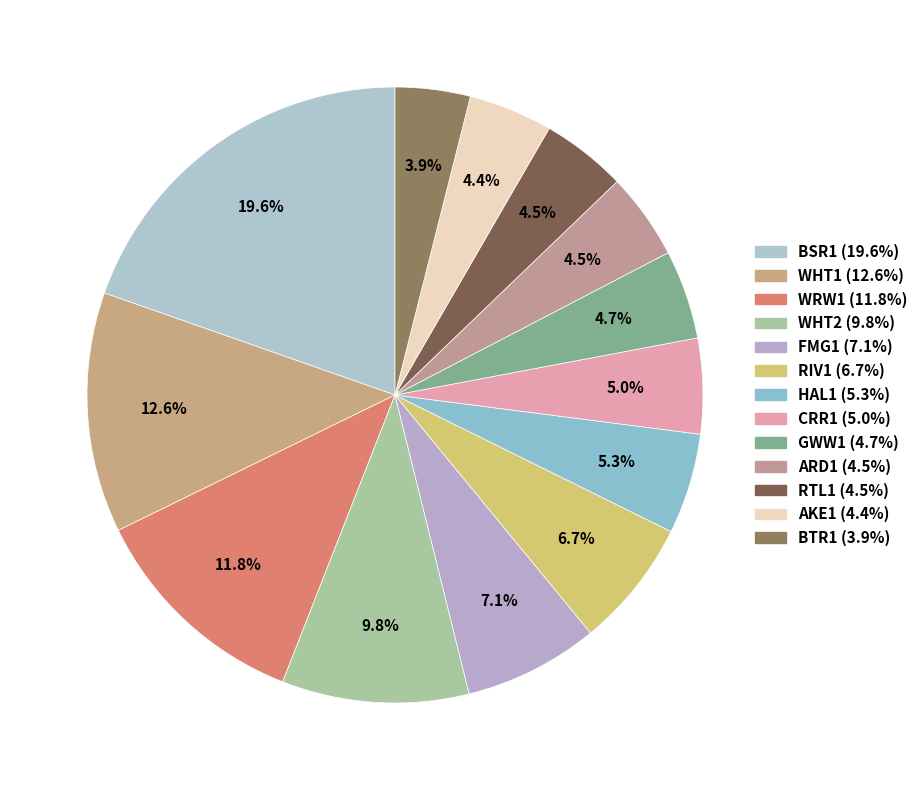

To the nearest percent, what is the difference between the largest and smallest slice percentages?

16%